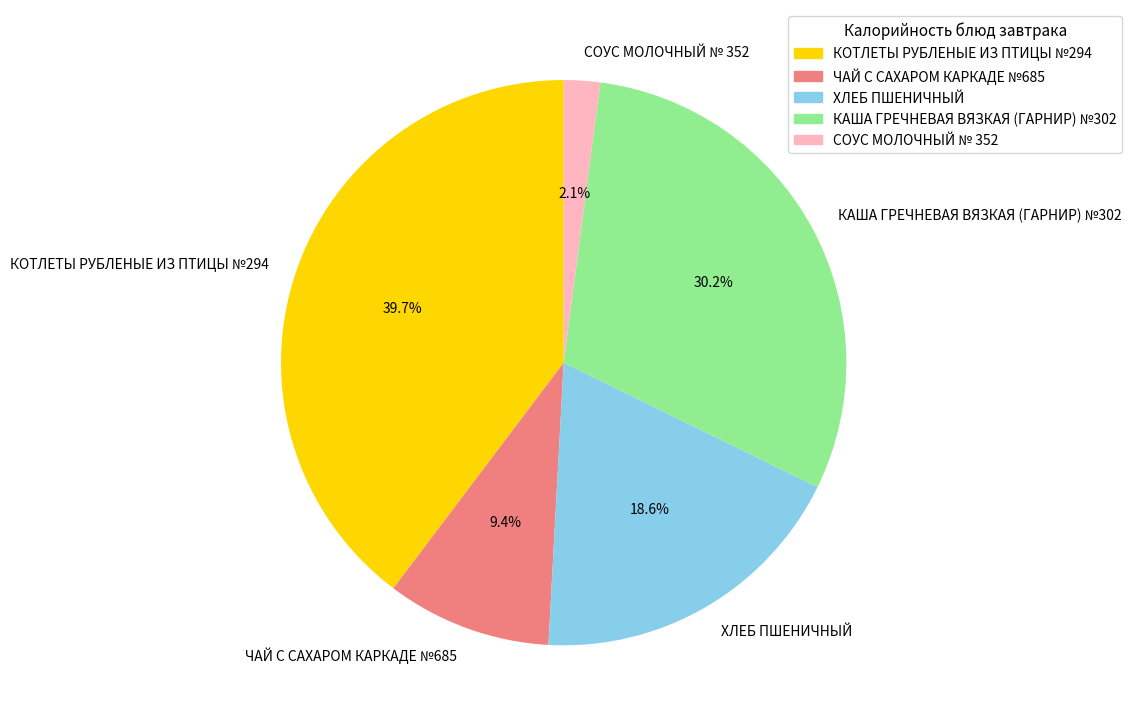

Does ХЛЕБ ПШЕНИЧНЫЙ account for over 50% of the chart?

No